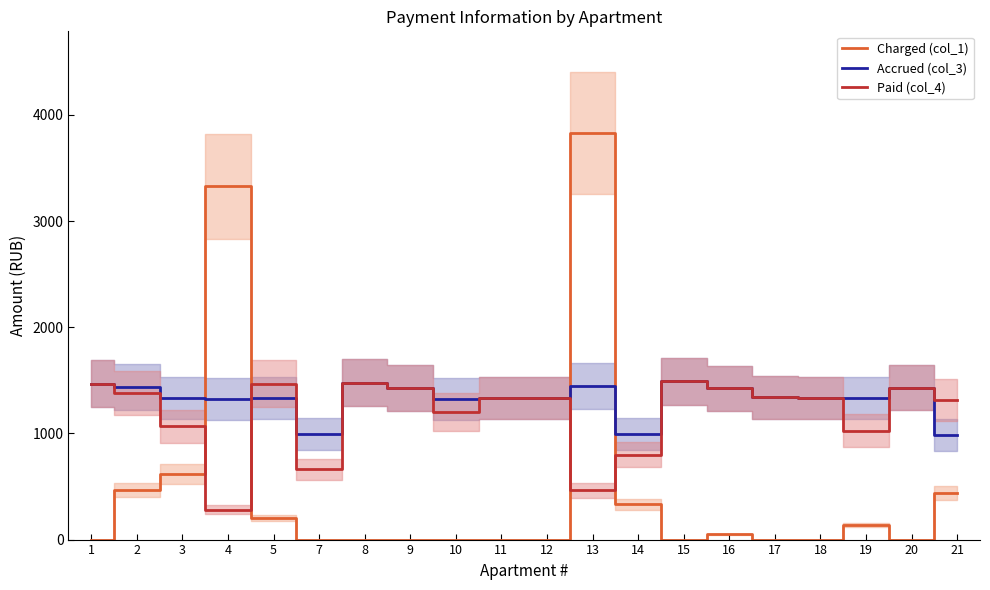

Where do Paid (col_4) and Accrued (col_3) first cross each other?

4 and 5